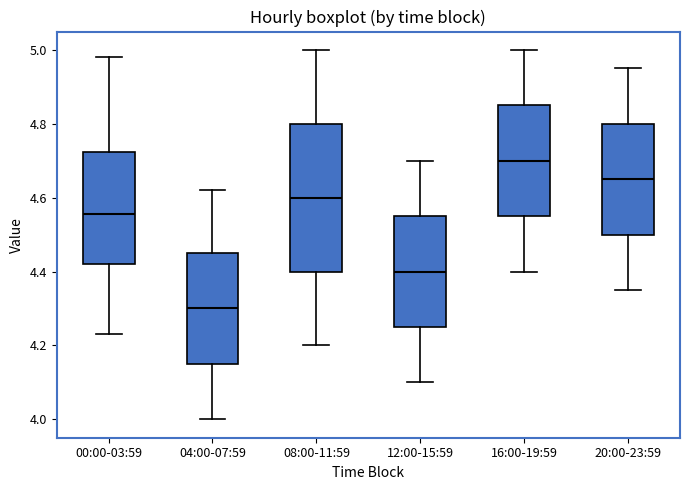

Reading left to right, read every box against the y-axis: the position of its median line, the range the box covers, and the ends of its whiskers. The values are not printed on the chart, so give them approximately, as read against the axis.

00:00-03:59: median 4.56, box 4.42 to 4.72, whiskers 4.24 to 4.98
04:00-07:59: median 4.30, box 4.16 to 4.46, whiskers 4.00 to 4.62
08:00-11:59: median 4.60, box 4.40 to 4.80, whiskers 4.20 to 5.00
12:00-15:59: median 4.40, box 4.26 to 4.56, whiskers 4.10 to 4.70
16:00-19:59: median 4.70, box 4.56 to 4.86, whiskers 4.40 to 5.00
20:00-23:59: median 4.66, box 4.50 to 4.80, whiskers 4.36 to 4.96